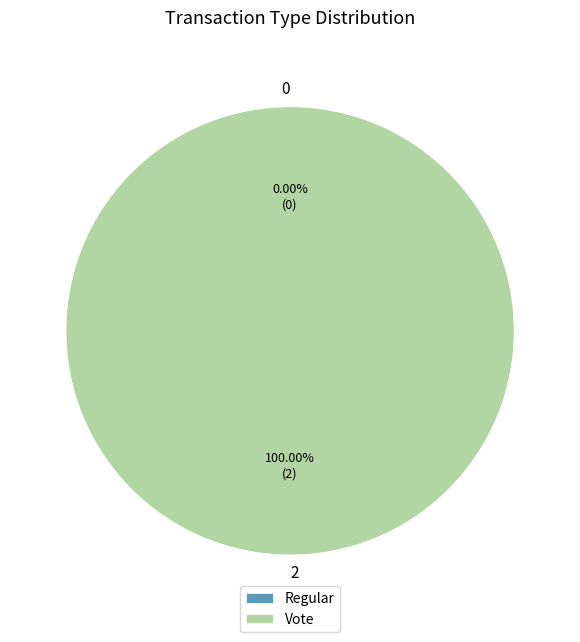

True or false: Vote accounts for 100% of the total.

True